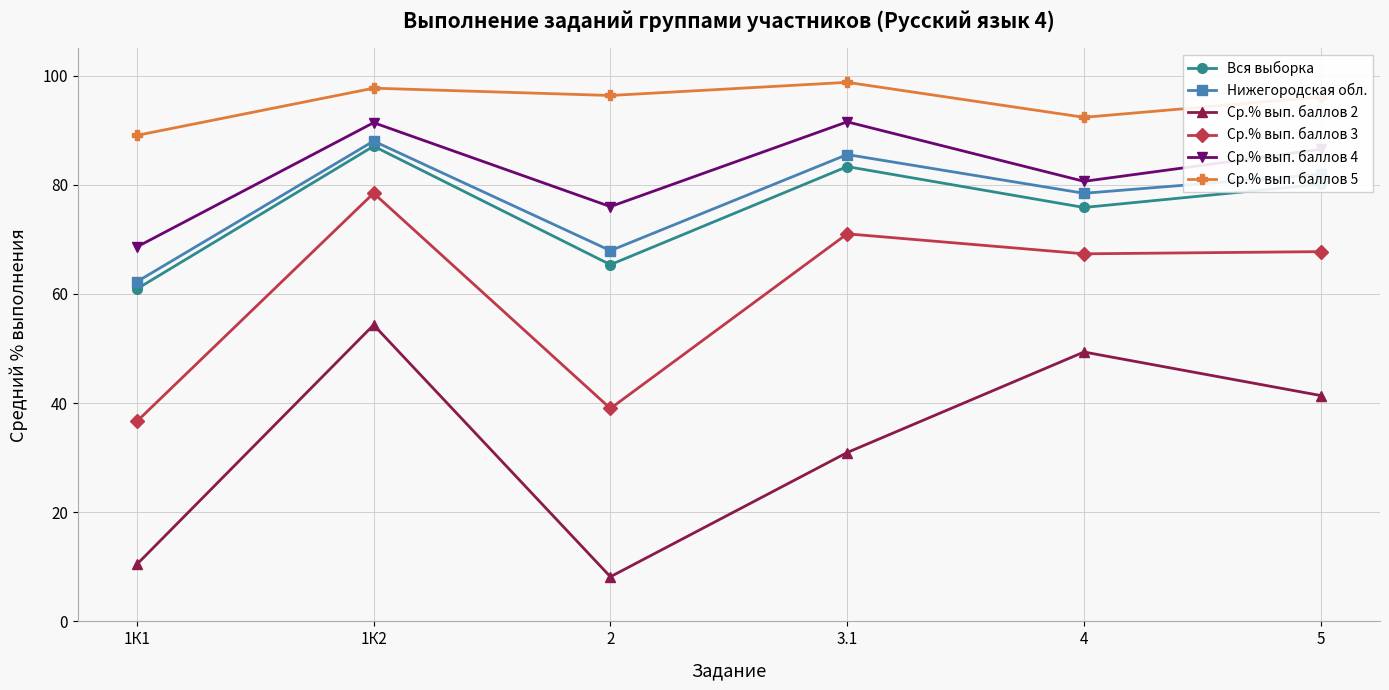

Which series has the largest total across all categories?

Ср.% вып. баллов 5